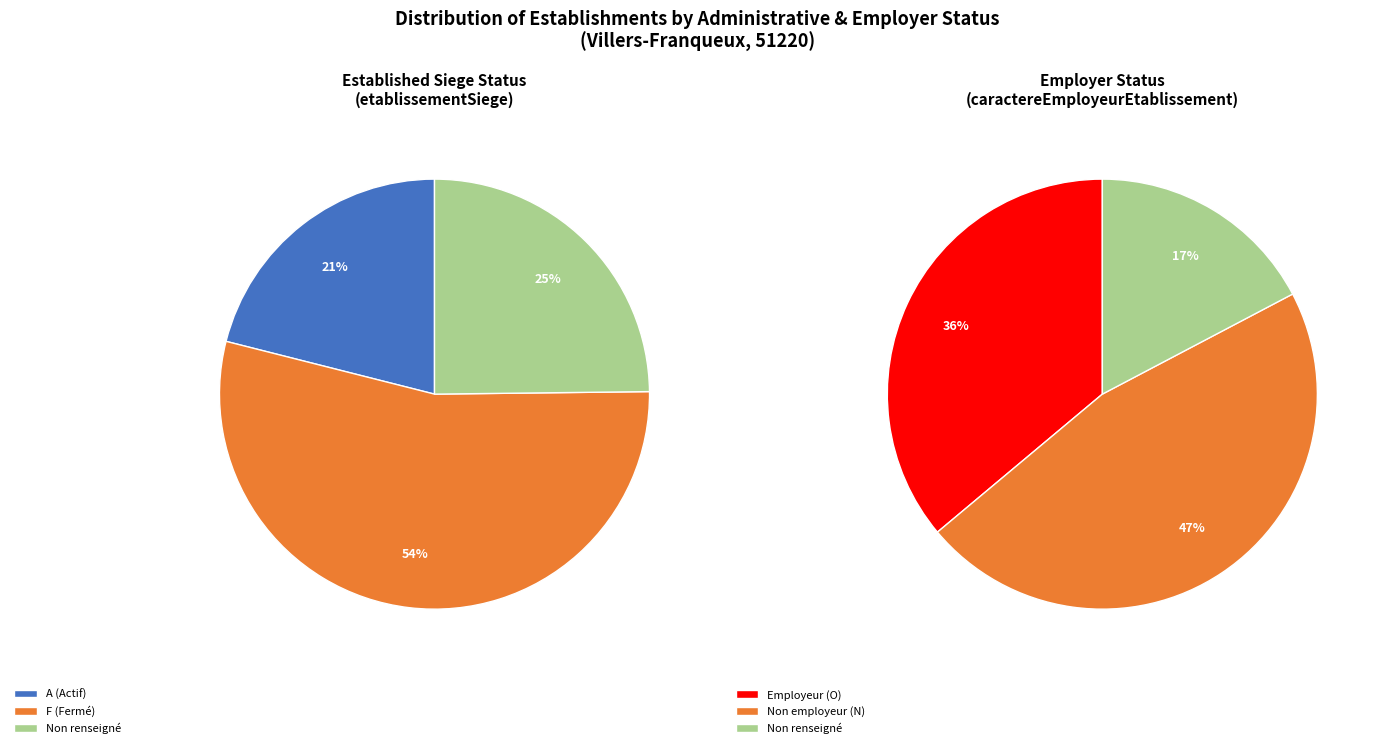

Is the sum of 2 and 5 greater than half?

No